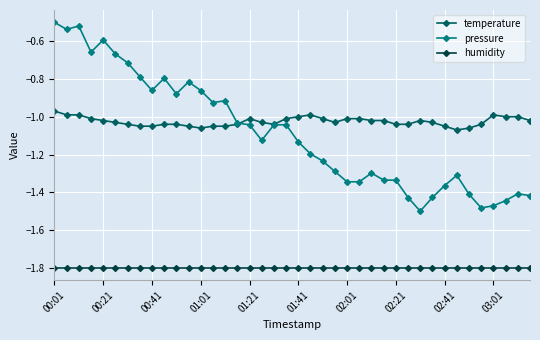

Rank the series by their maximum value, from lowest to highest.

humidity, temperature, pressure